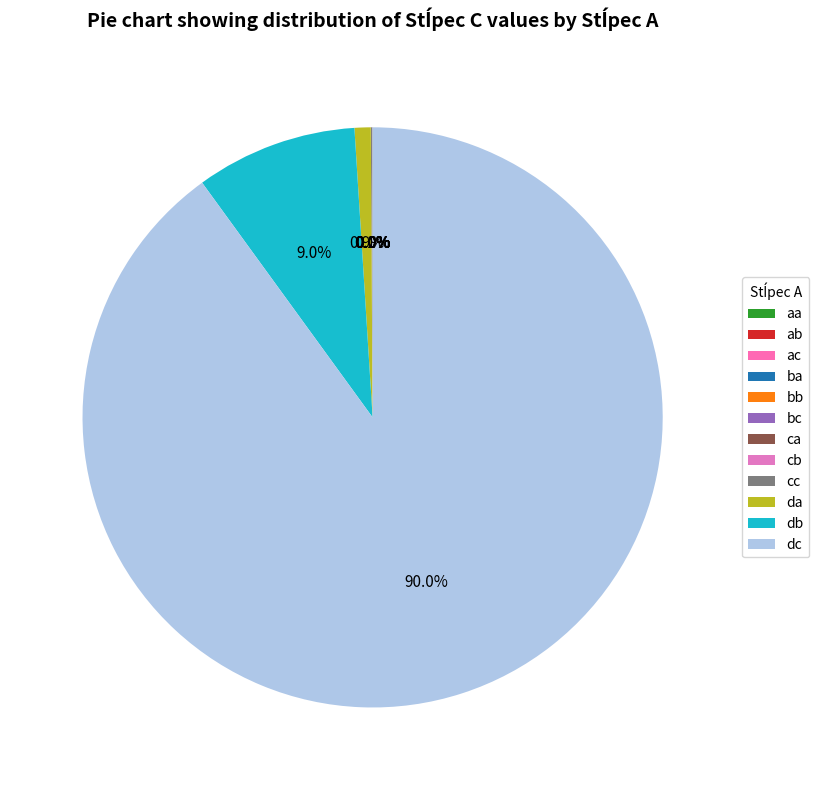

Rank the categories by value from highest to lowest.

dc, db, da, cc, cb, ca, bc, bb, ba, ac, ab, aa